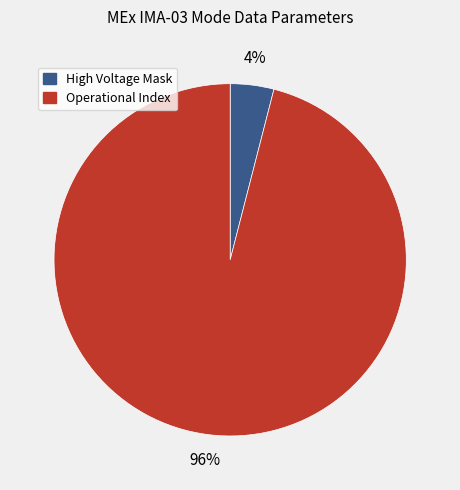

Count the number of slices in the pie.

2